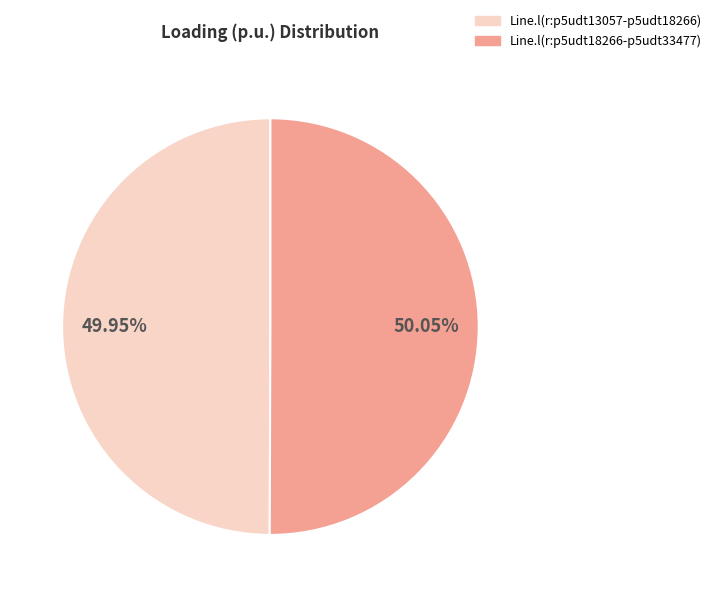

Do Line.l(r:p5udt13057-p5udt18266) and Line.l(r:p5udt18266-p5udt33477) together represent more than half of the pie?

Yes